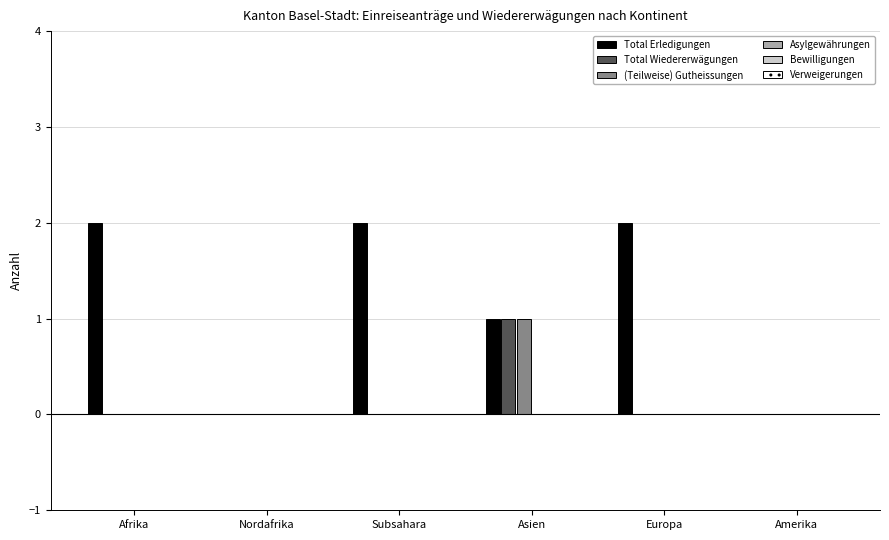

At which label does (Teilweise) Gutheissungen reach its peak?

Asien